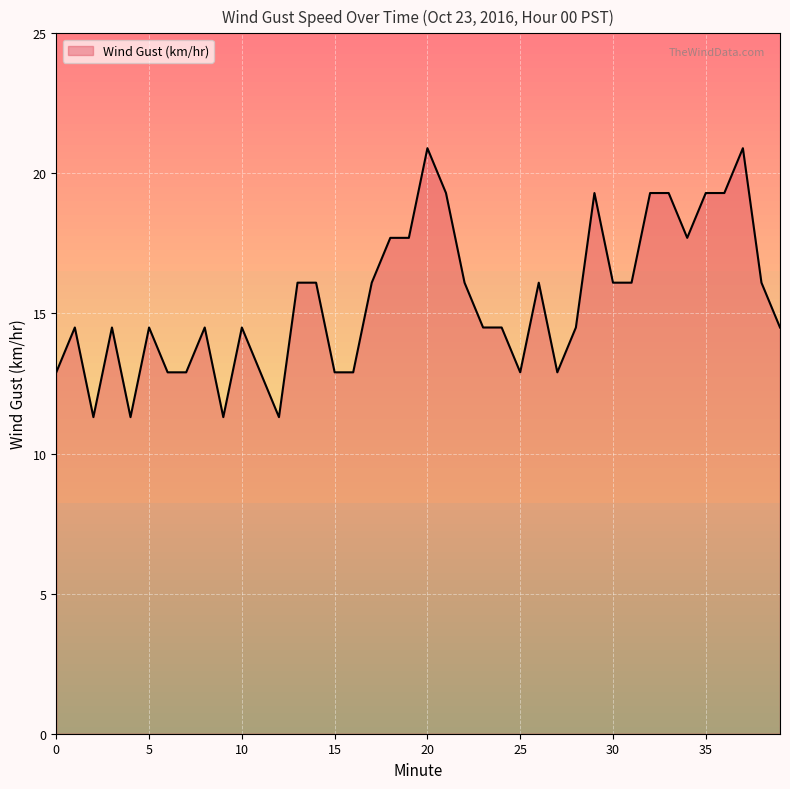

What is the greatest value displayed?

20.9